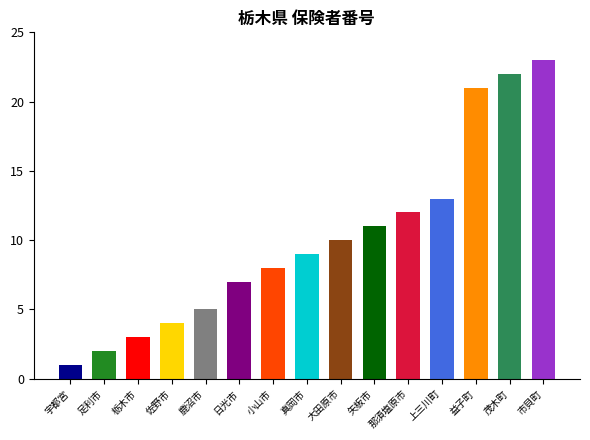

How many distinct data groups are displayed?

1